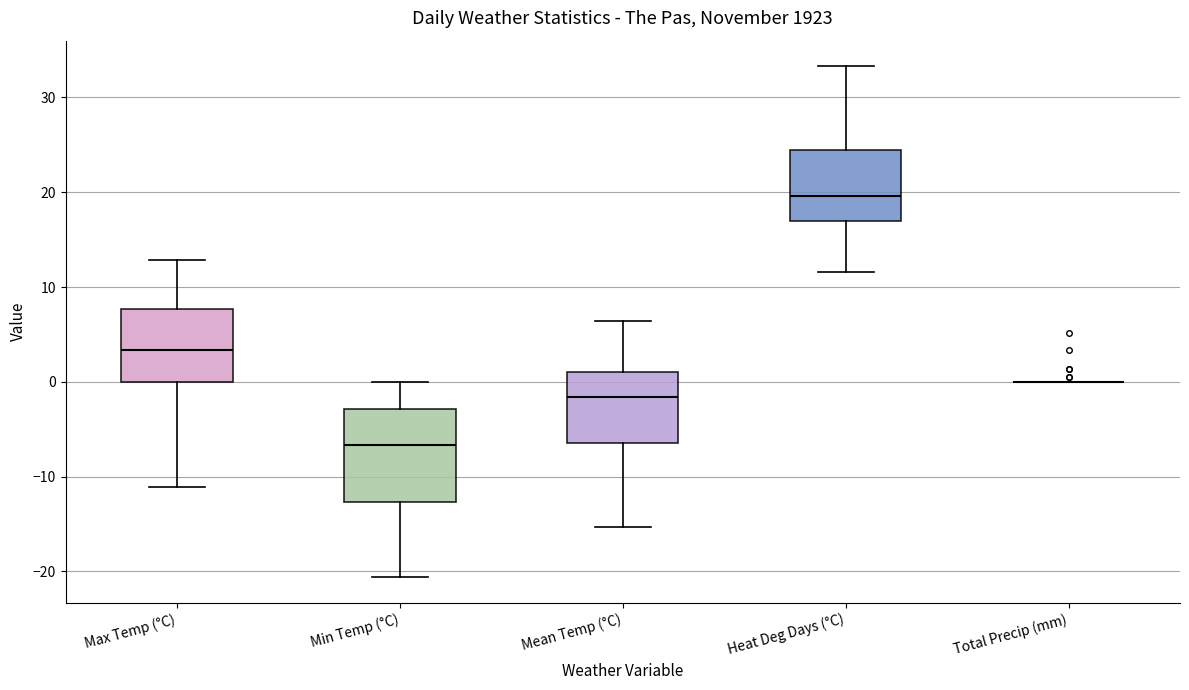

Where does the upper whisker of the box for Max Temp (°C) end on the y-axis? The values are not printed on the chart, so give them approximately, as read against the axis.

13